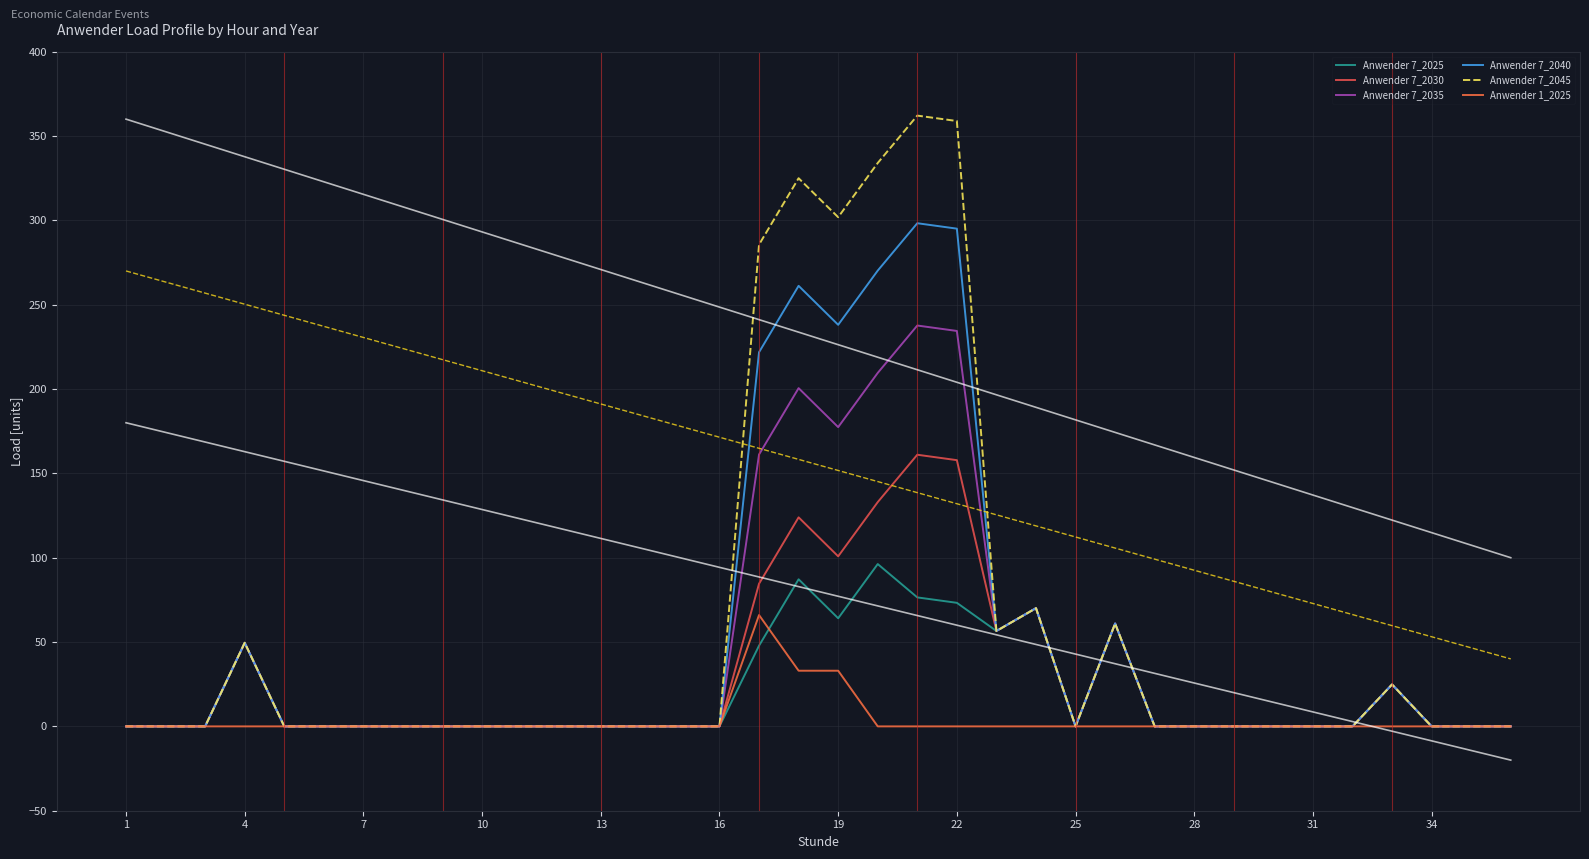

True or false: Anwender 7_2040 and Anwender 7_2035 intersect in this chart.

False